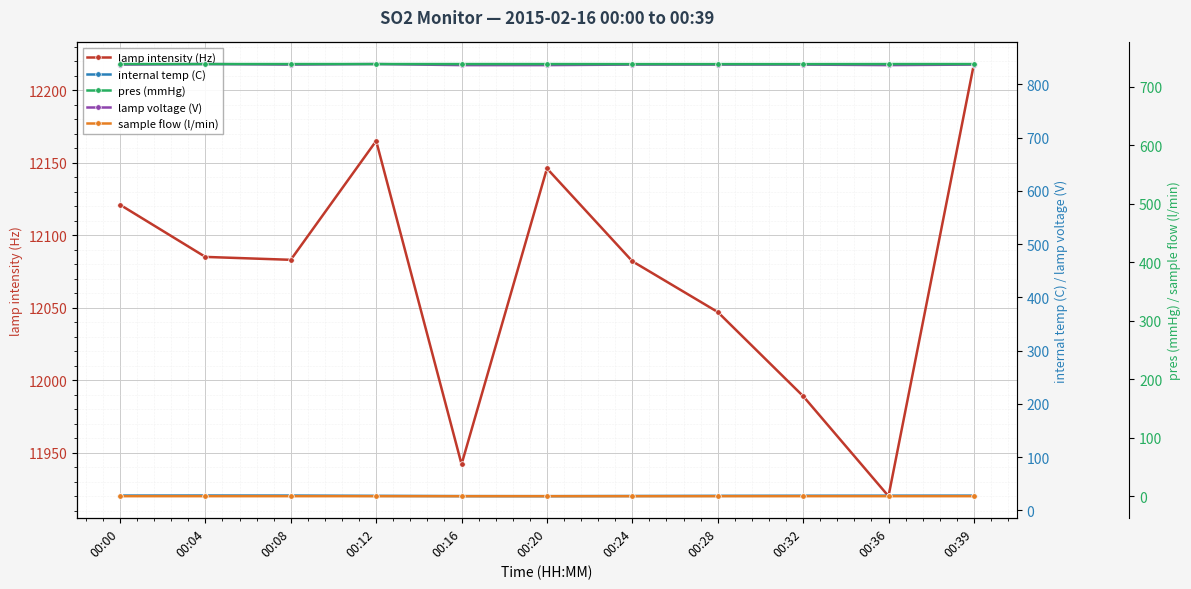

List the labels in order of lamp intensity (Hz) value, largest first.

00:39, 00:12, 00:20, 00:00, 00:04, 00:08, 00:24, 00:28, 00:32, 00:16, 00:36